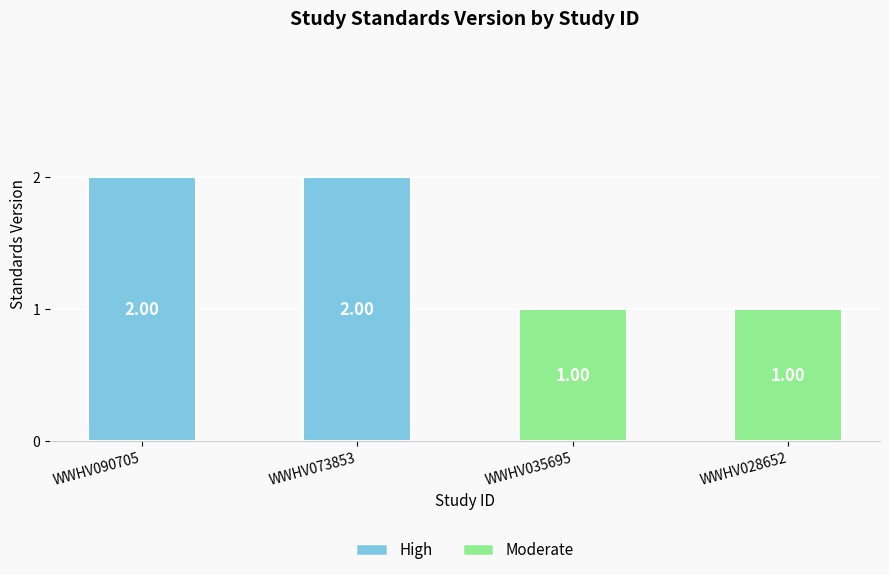

Reading right to left, what are all the values shown in this chart?

WWHV028652=1	WWHV035695=1	WWHV073853=2	WWHV090705=2